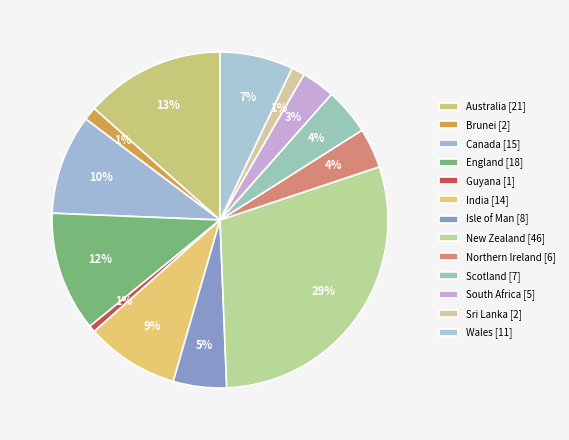

How many slices are in this pie chart?

13